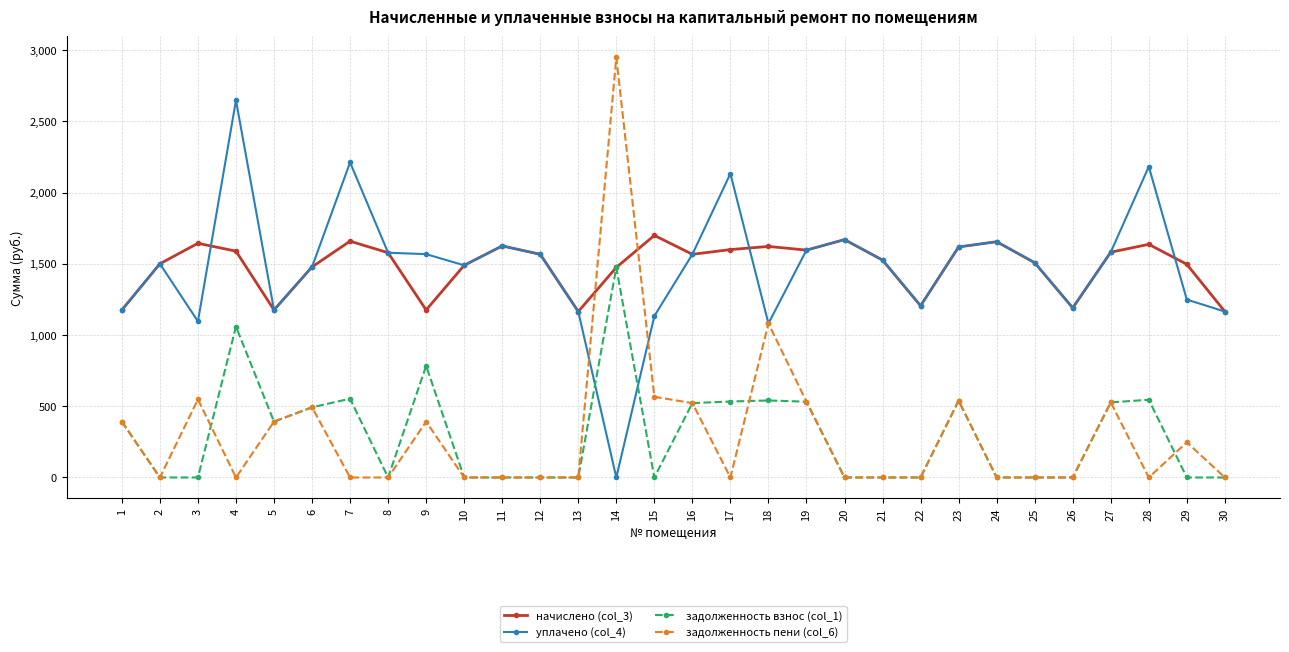

What is the sum of all задолженность взнос (col_1) values?

8889.4